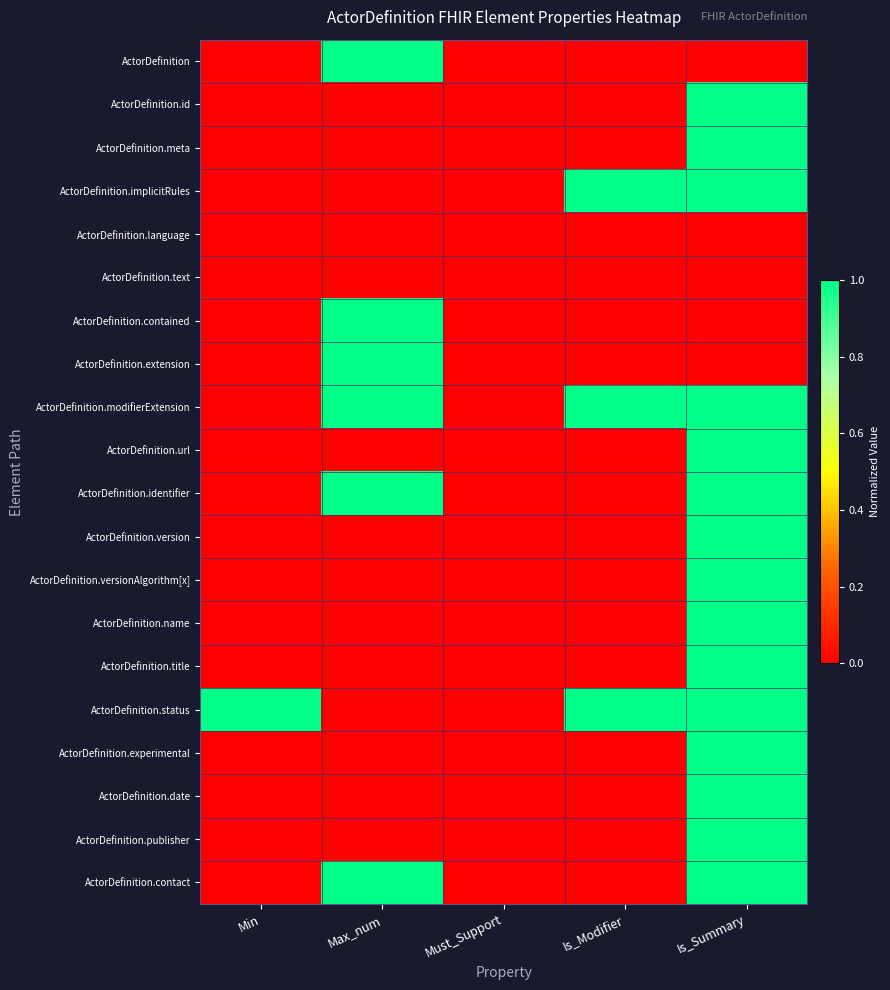

Reading left to right, extract all data points from this chart.

ActorDefinition: Min=0	Max_num=1	Must_Support=0	Is_Modifier=0	Is_Summary=0
ActorDefinition.id: Min=0	Max_num=0	Must_Support=0	Is_Modifier=0	Is_Summary=1
ActorDefinition.meta: Min=0	Max_num=0	Must_Support=0	Is_Modifier=0	Is_Summary=1
ActorDefinition.implicitRules: Min=0	Max_num=0	Must_Support=0	Is_Modifier=1	Is_Summary=1
ActorDefinition.language: Min=0	Max_num=0	Must_Support=0	Is_Modifier=0	Is_Summary=0
ActorDefinition.text: Min=0	Max_num=0	Must_Support=0	Is_Modifier=0	Is_Summary=0
ActorDefinition.contained: Min=0	Max_num=1	Must_Support=0	Is_Modifier=0	Is_Summary=0
ActorDefinition.extension: Min=0	Max_num=1	Must_Support=0	Is_Modifier=0	Is_Summary=0
ActorDefinition.modifierExtension: Min=0	Max_num=1	Must_Support=0	Is_Modifier=1	Is_Summary=1
ActorDefinition.url: Min=0	Max_num=0	Must_Support=0	Is_Modifier=0	Is_Summary=1
ActorDefinition.identifier: Min=0	Max_num=1	Must_Support=0	Is_Modifier=0	Is_Summary=1
ActorDefinition.version: Min=0	Max_num=0	Must_Support=0	Is_Modifier=0	Is_Summary=1
ActorDefinition.versionAlgorithm[x]: Min=0	Max_num=0	Must_Support=0	Is_Modifier=0	Is_Summary=1
ActorDefinition.name: Min=0	Max_num=0	Must_Support=0	Is_Modifier=0	Is_Summary=1
ActorDefinition.title: Min=0	Max_num=0	Must_Support=0	Is_Modifier=0	Is_Summary=1
ActorDefinition.status: Min=1	Max_num=0	Must_Support=0	Is_Modifier=1	Is_Summary=1
ActorDefinition.experimental: Min=0	Max_num=0	Must_Support=0	Is_Modifier=0	Is_Summary=1
ActorDefinition.date: Min=0	Max_num=0	Must_Support=0	Is_Modifier=0	Is_Summary=1
ActorDefinition.publisher: Min=0	Max_num=0	Must_Support=0	Is_Modifier=0	Is_Summary=1
ActorDefinition.contact: Min=0	Max_num=1	Must_Support=0	Is_Modifier=0	Is_Summary=1